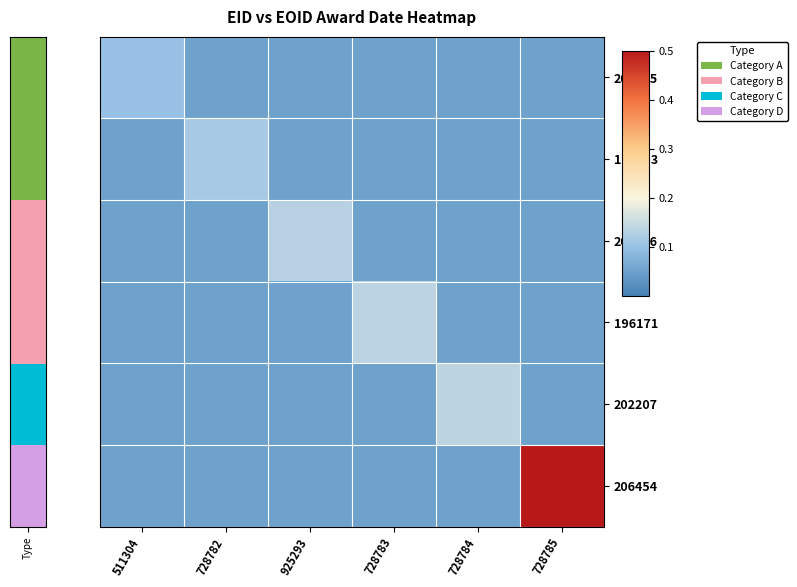

Which series has the widest spread of values?

206454